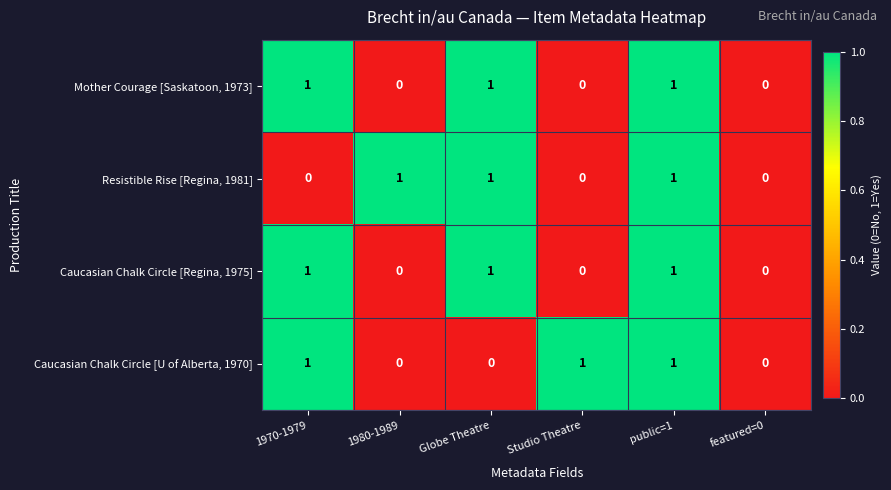

At which category is the sum across all series the highest?

public=1